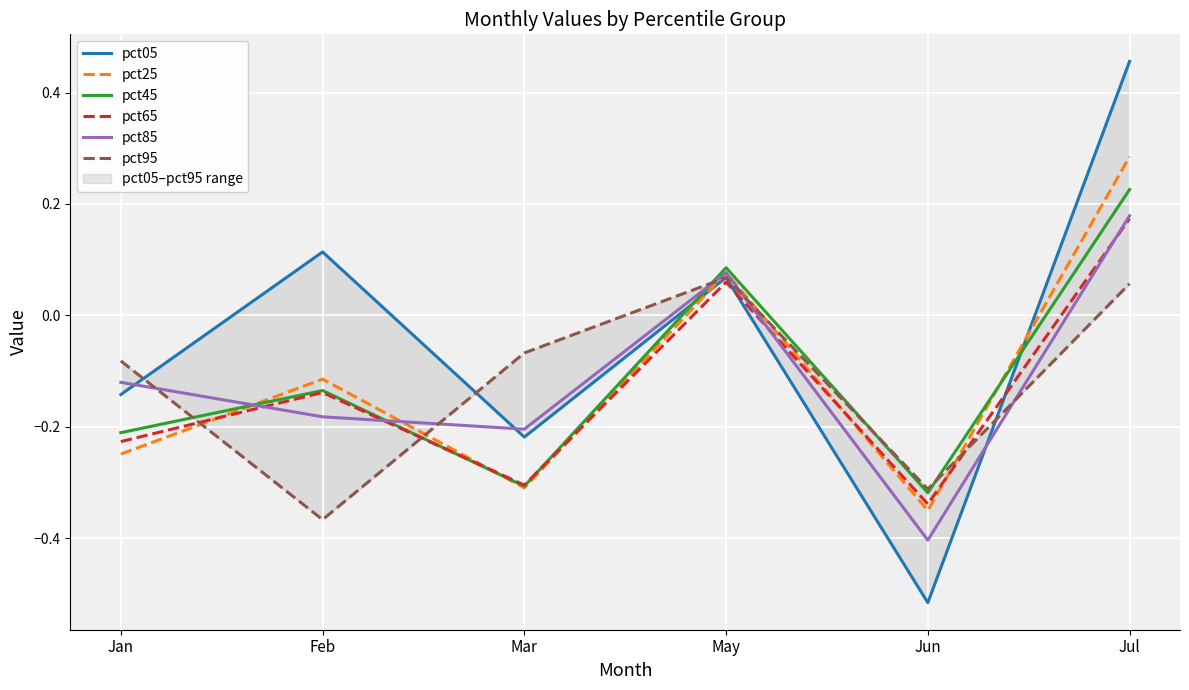

Where is pct85 nearest to the value 0?

May